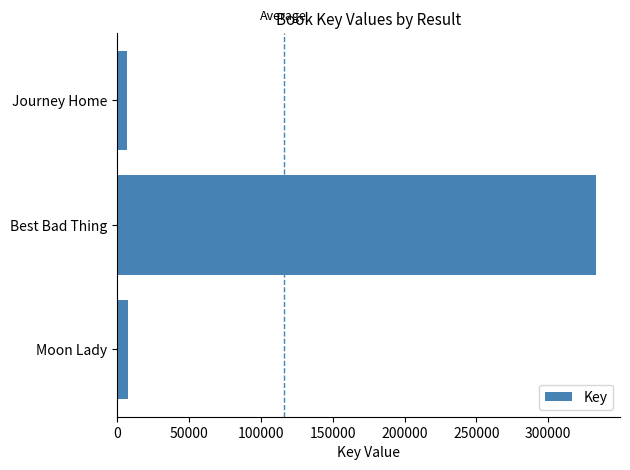

Between Moon Lady and Best Bad Thing, which is larger?

Best Bad Thing